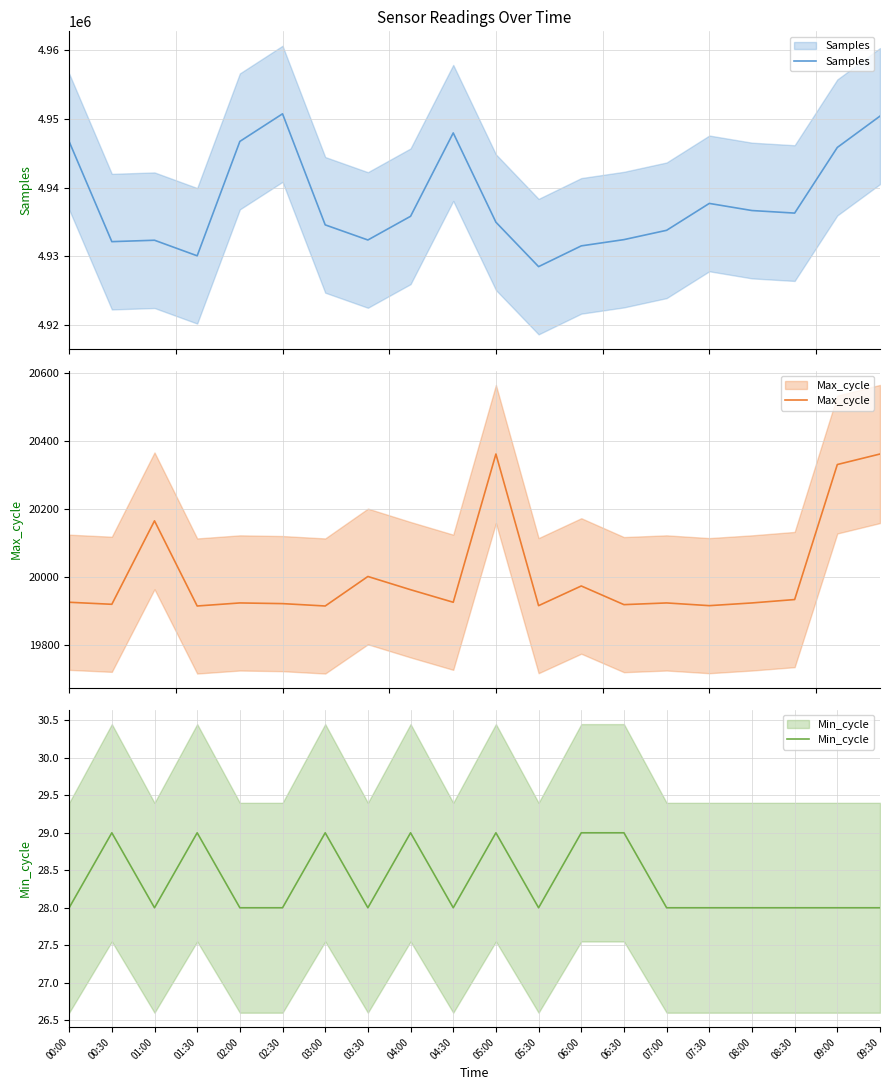

Count the number of categories in the chart.

20